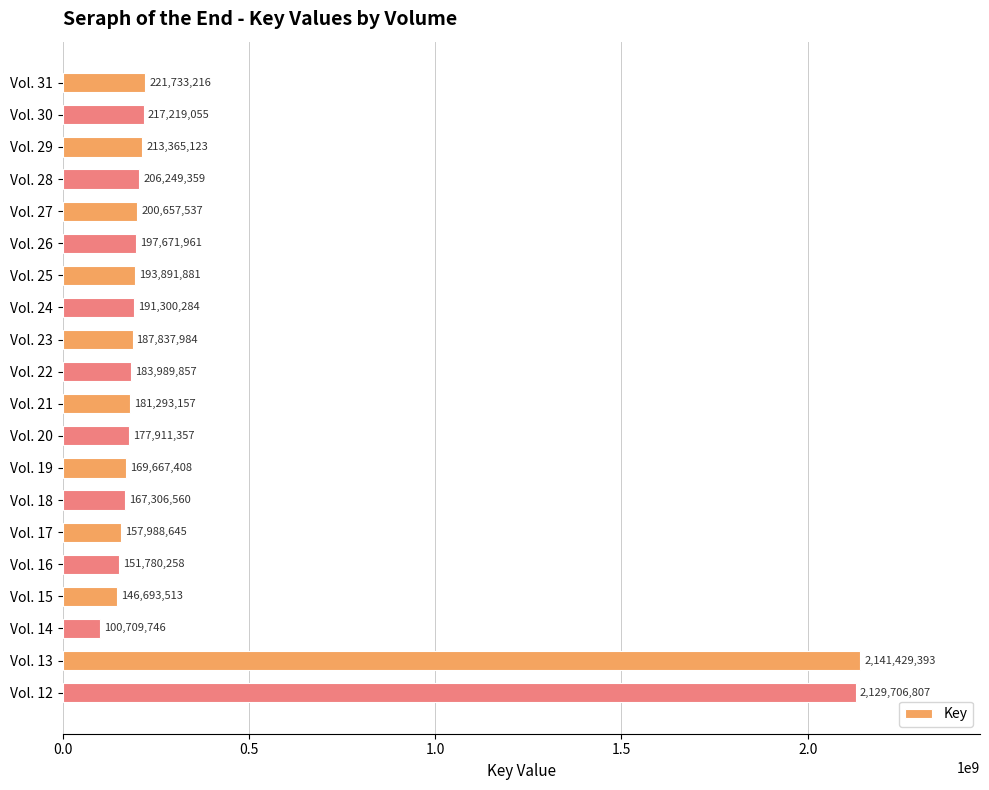

The chart shows a value of 2141429393 at Vol. 13. True or false?

True